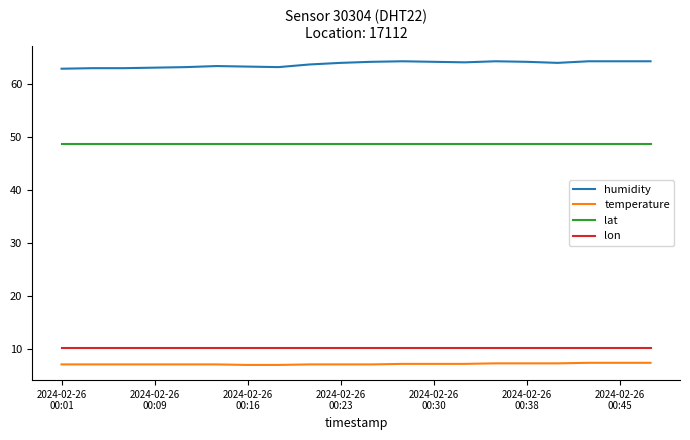

What is the difference between the maximum and minimum values in the humidity series?

1.4